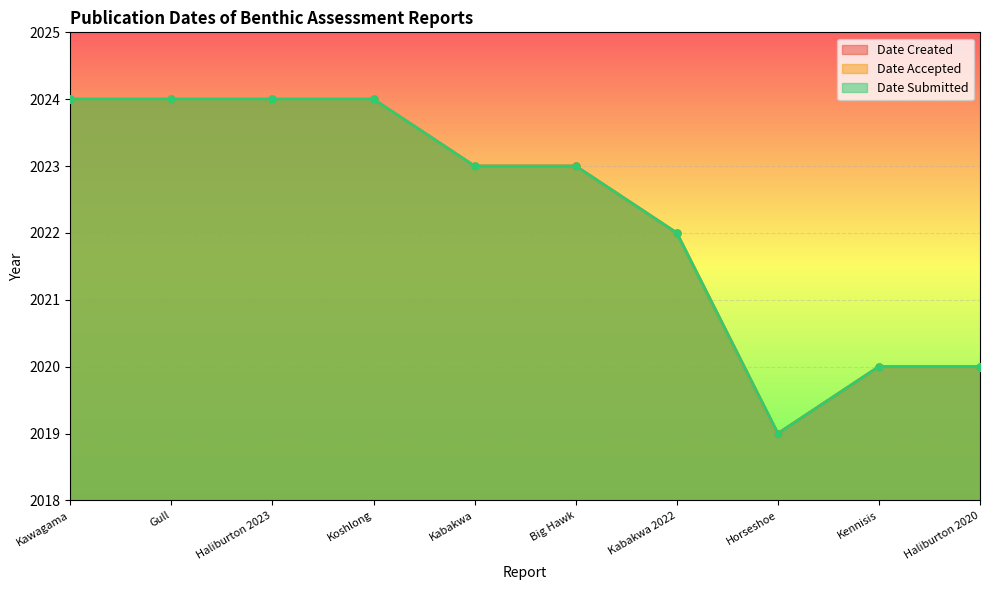

What are all the series names shown in the legend?

Date Created, Date Accepted, Date Submitted